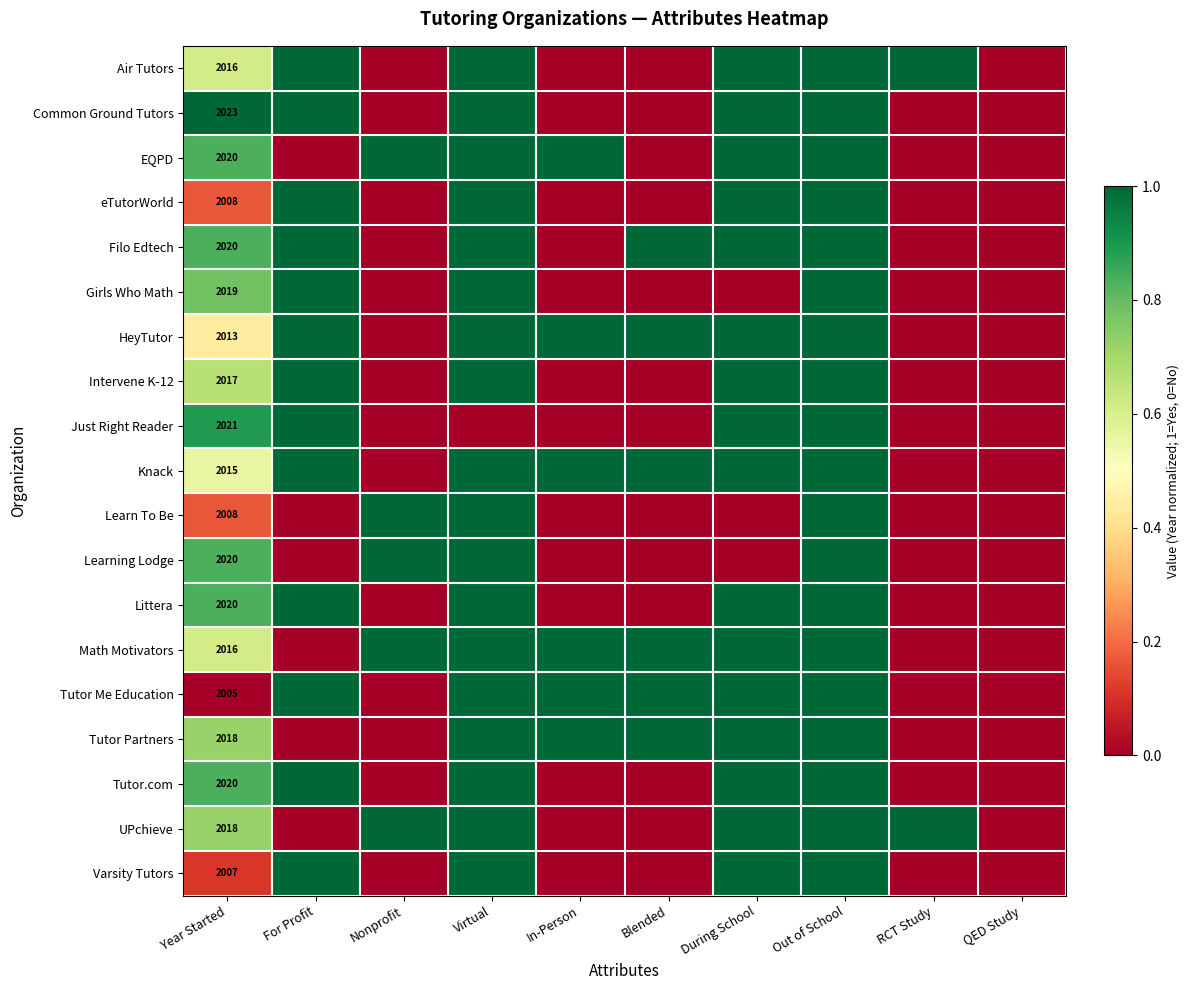

True or false: Tutor.com has a value of 2020 at Year Started.

True